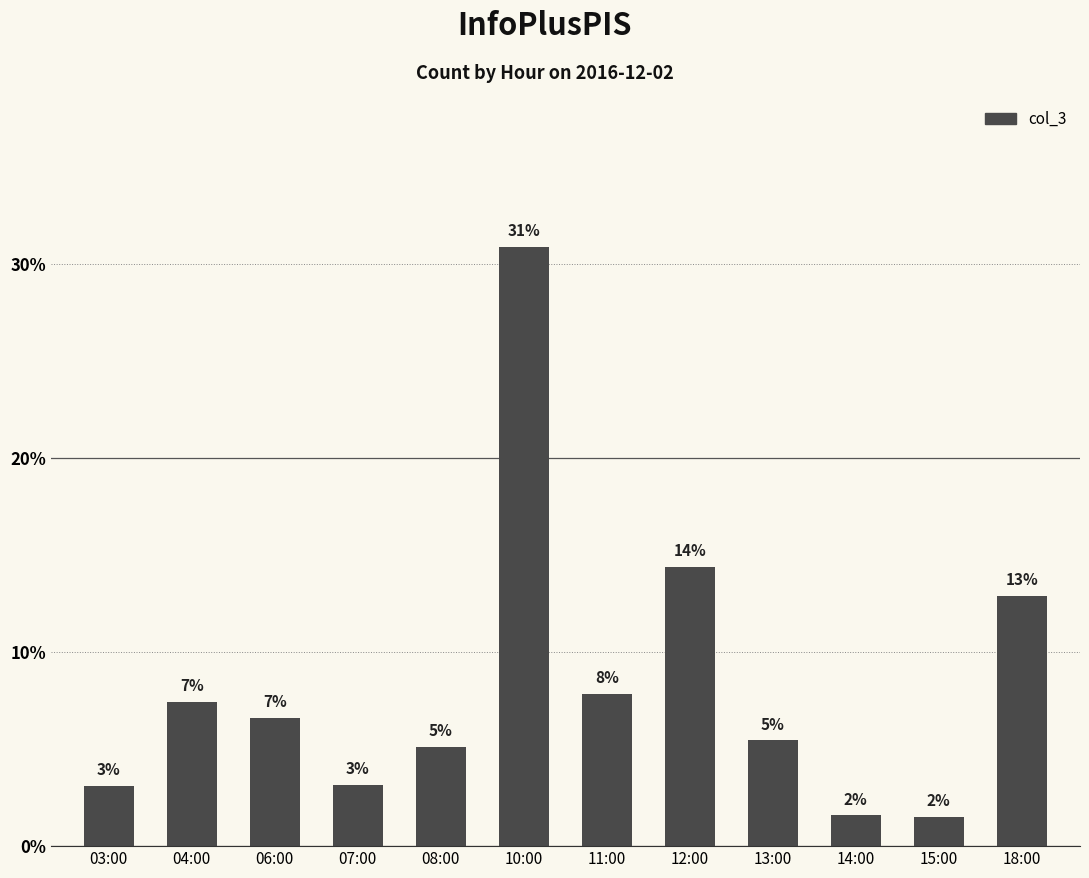

At which category does the chart reach its minimum across all series?

15:00